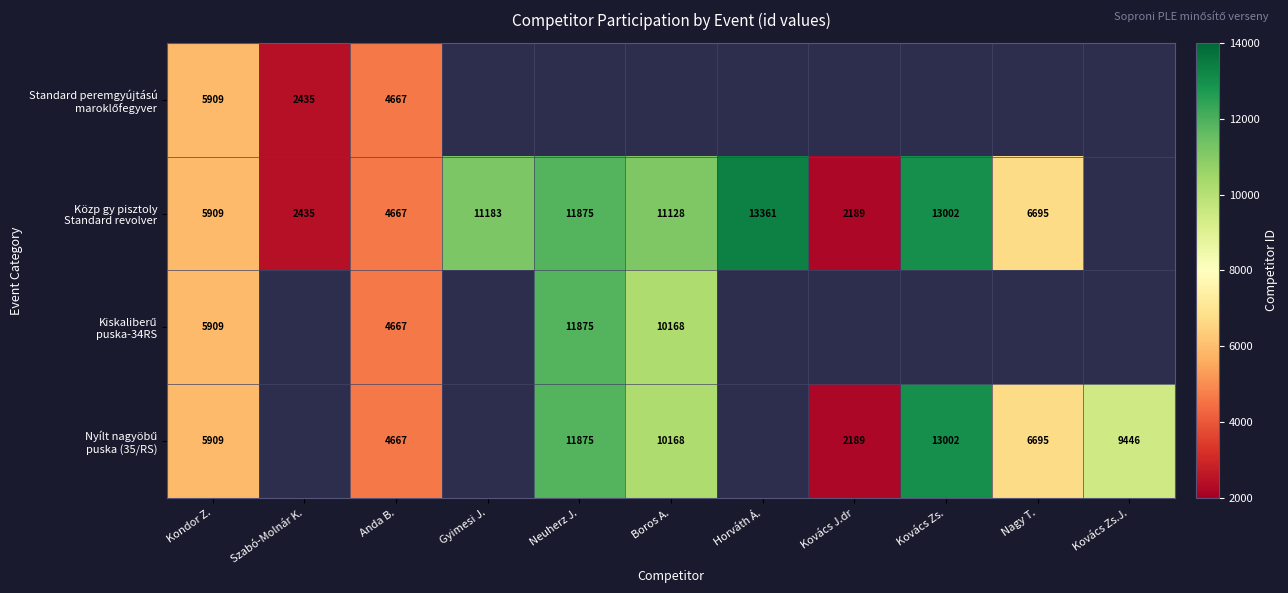

At how many categories does at least one series exceed 7913?

6